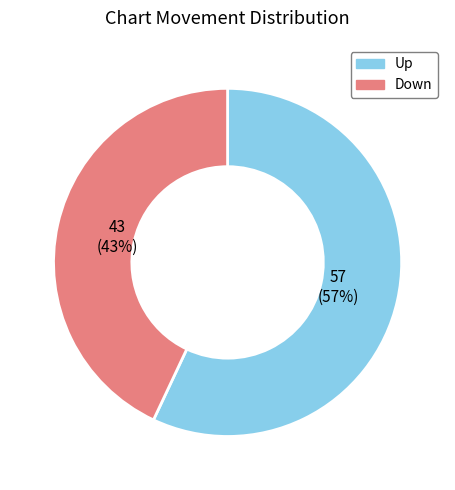

What is the ratio of the value at Up to the value at Down?

1.3